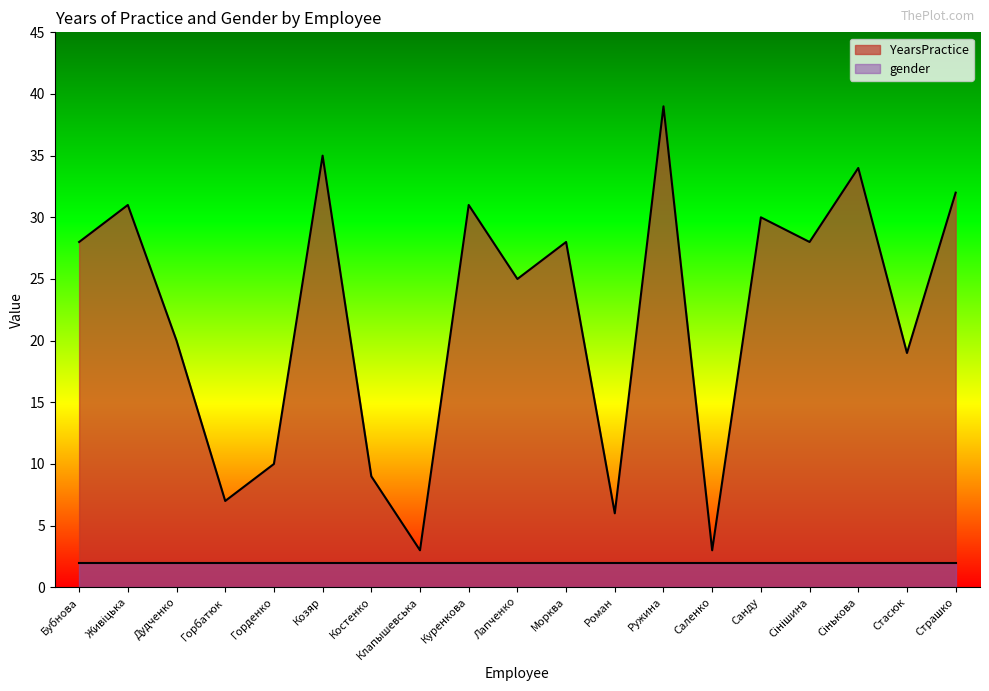

Reading left to right, what are all the values shown in this chart?

Бубнова=28	Живіцька=31	Дудченко=20	Горбатюк=7	Горденко=10	Козяр=35	Костенко=9	Клапышевська=3	Куренкова=31	Лапченко=25	Морква=28	Роман=6	Ружина=39	Саленко=3	Санду=30	Сінішина=28	Сінькова=34	Стасюк=19	Страшко=32